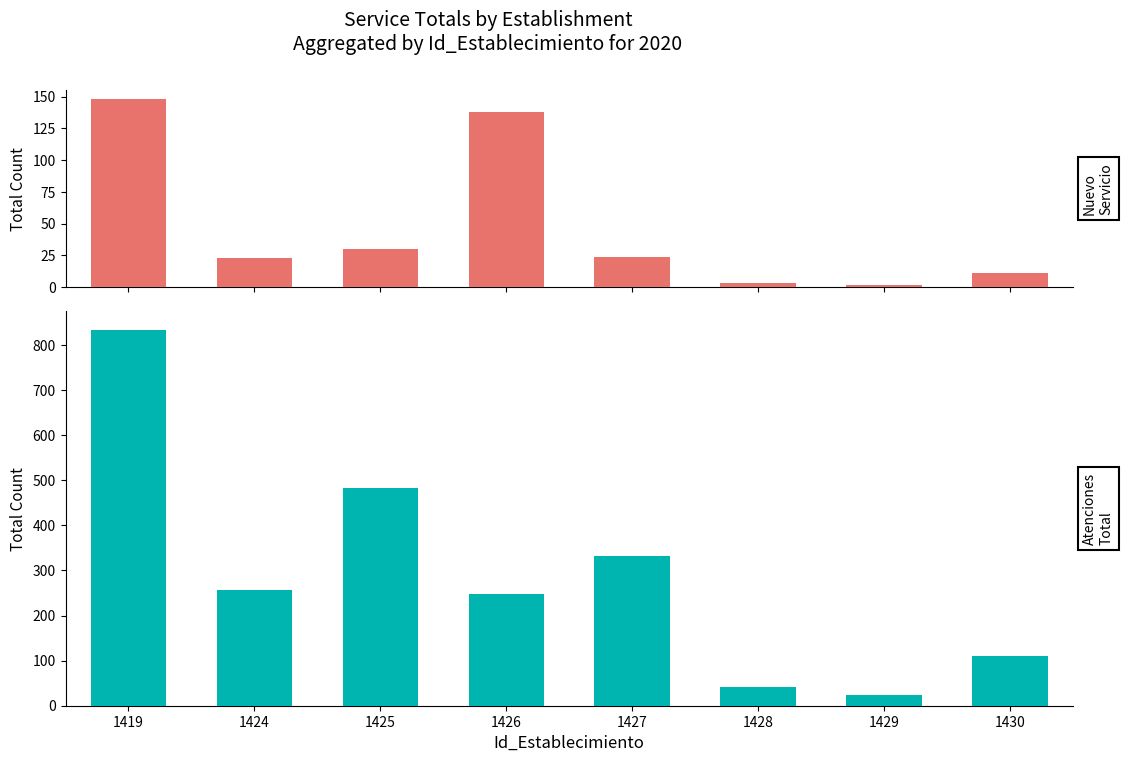

What is the spread (max minus min) of values at 1428?

39